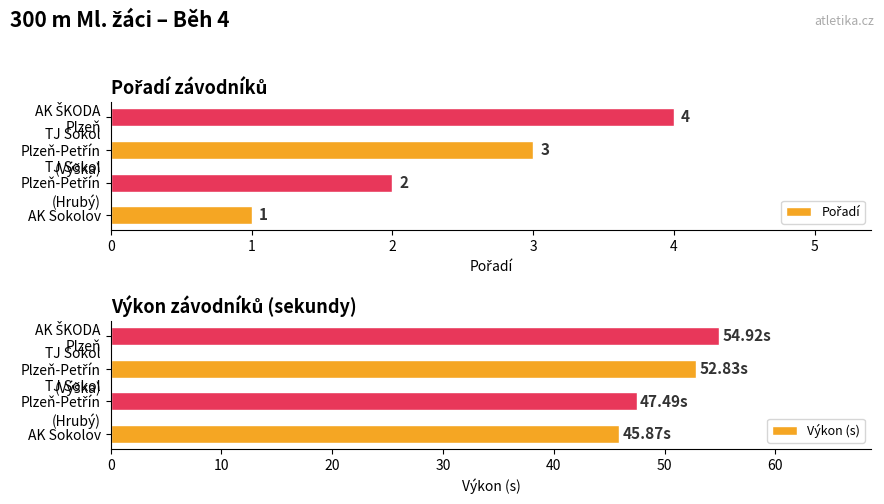

What is the average value of the Výkon (s) series?

50.3